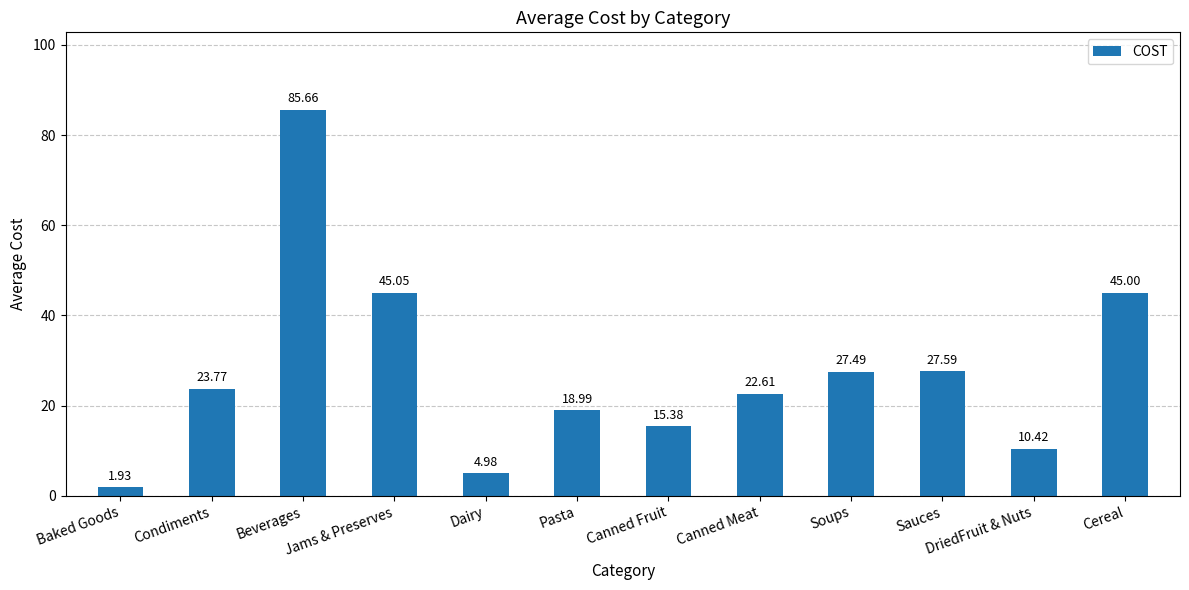

Which label corresponds to the largest value in the chart?

Beverages